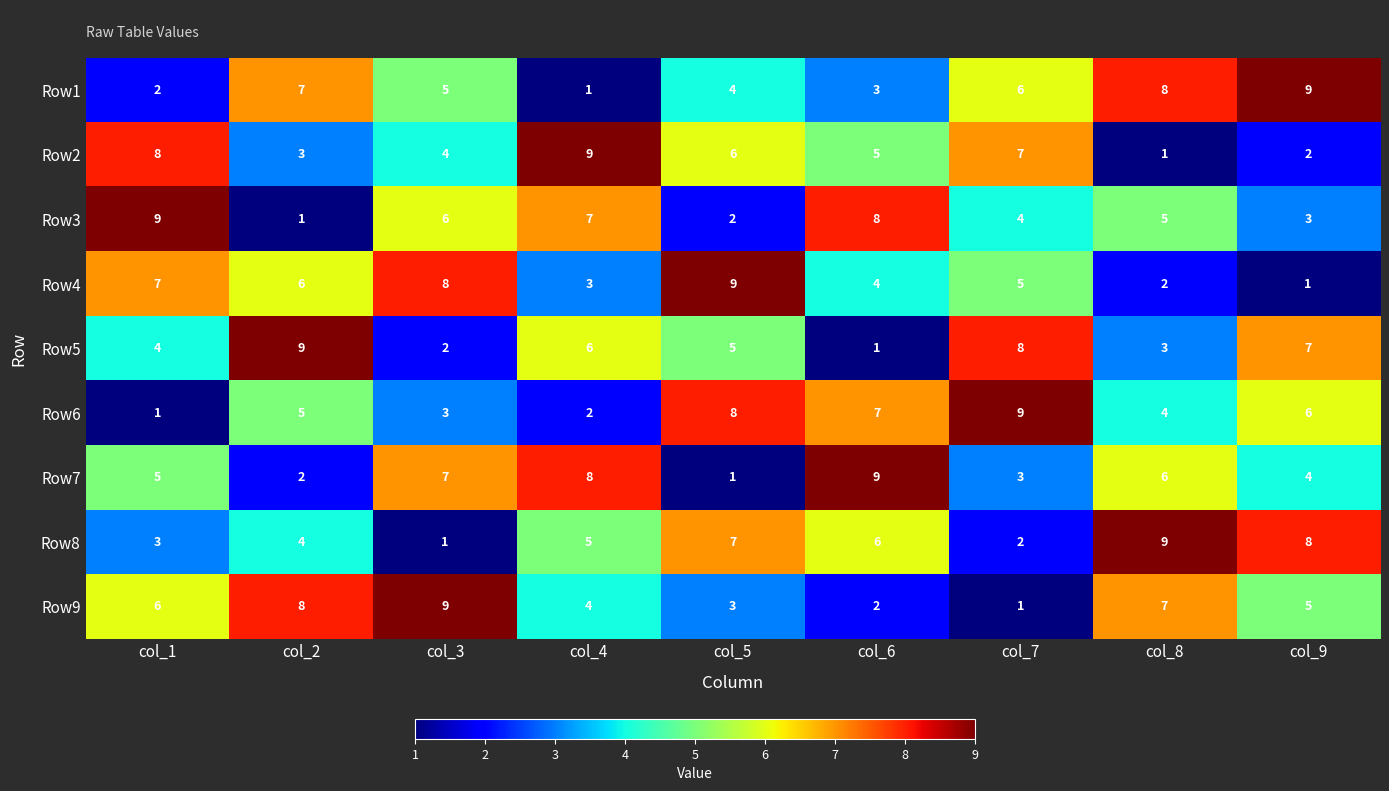

At col_3, list the series in order from smallest to largest.

Row8, Row5, Row6, Row2, Row1, Row3, Row7, Row4, Row9